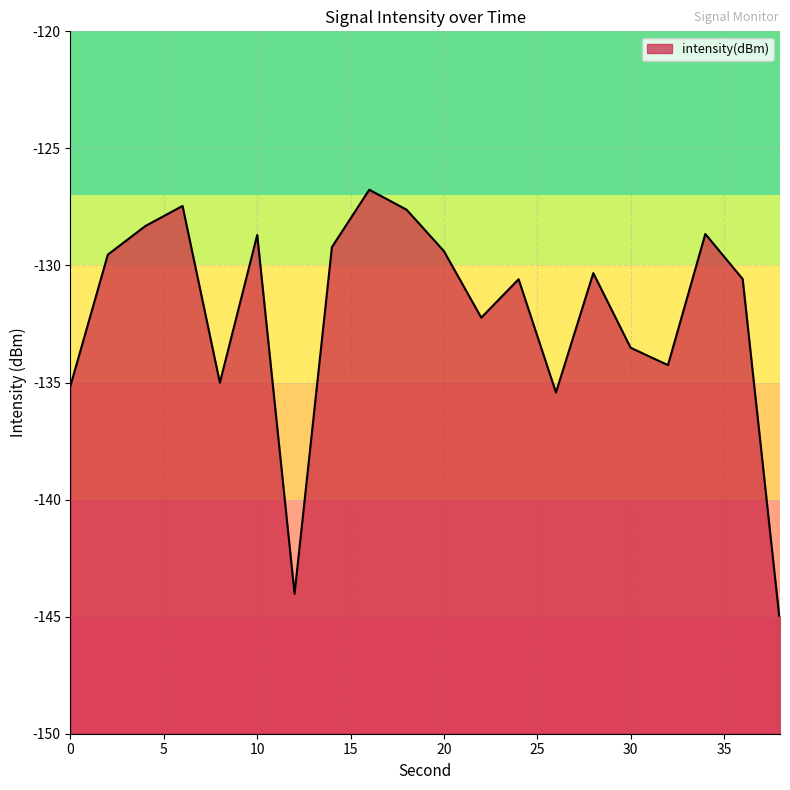

Between 2 and 4, which is larger?

4